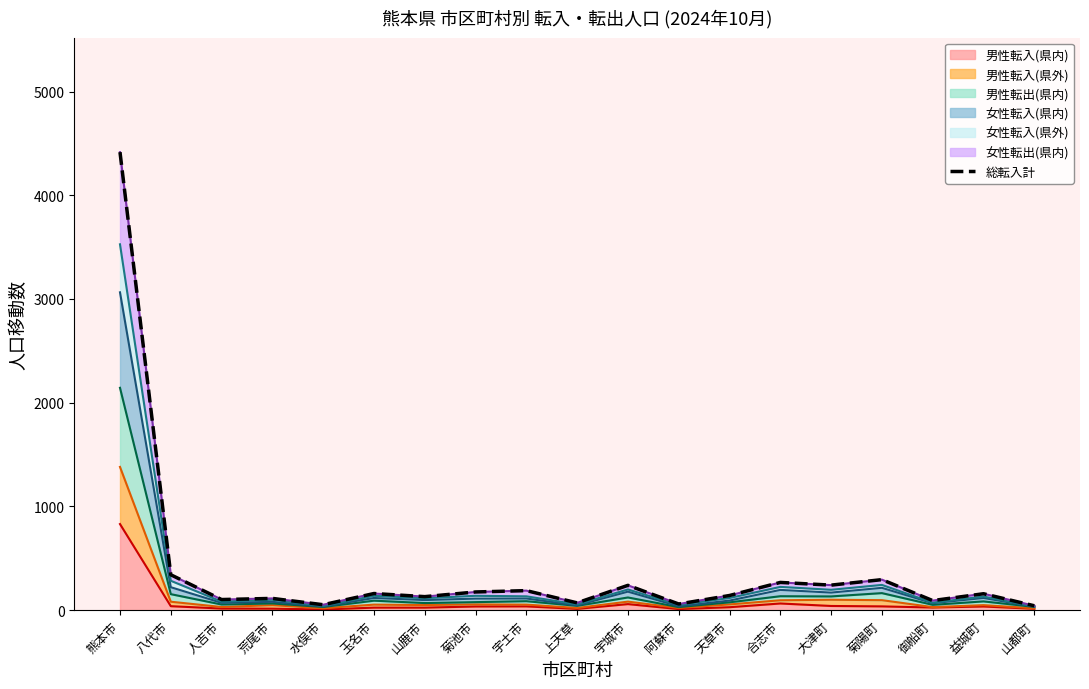

List the labels in order of value, smallest first.

山都町, 水俣市, 阿蘇市, 上天草, 御船町, 人吉市, 荒尾市, 山鹿市, 天草市, 益城町, 玉名市, 菊池市, 宇土市, 宇城市, 大津町, 合志市, 菊陽町, 八代市, 熊本市